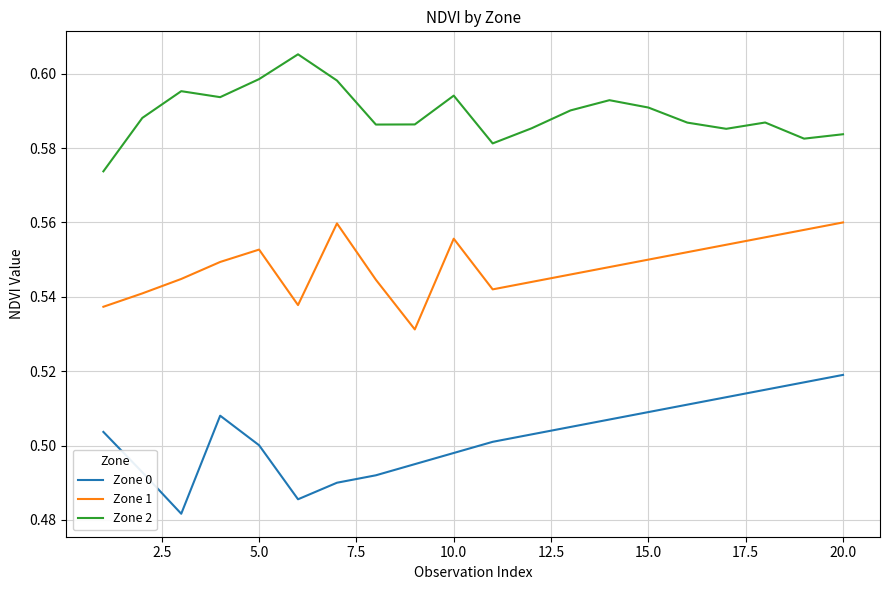

Which series has the largest total across all categories?

Zone 2